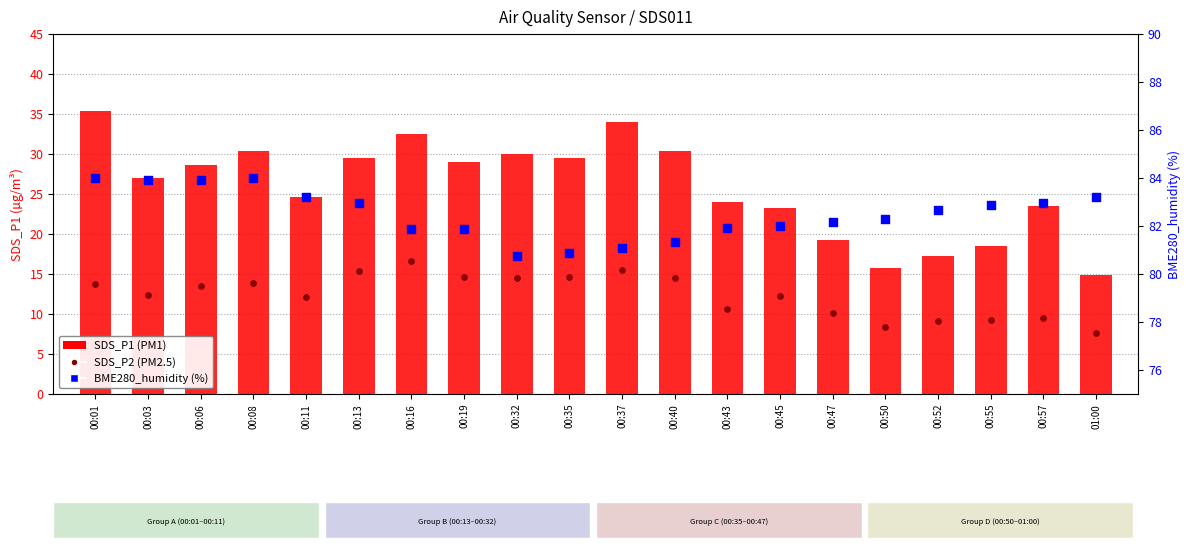

What are all the series names shown in the legend?

SDS_P1 (PM1), SDS_P2 (PM2.5), BME280_humidity (%)